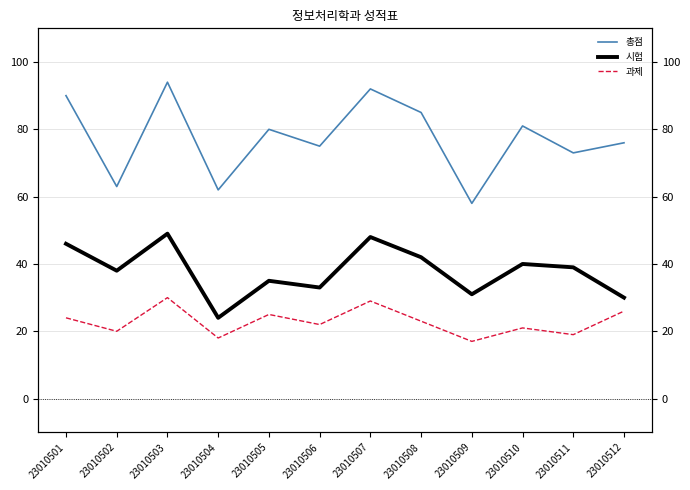

What is the average value of the 총점 series?

77